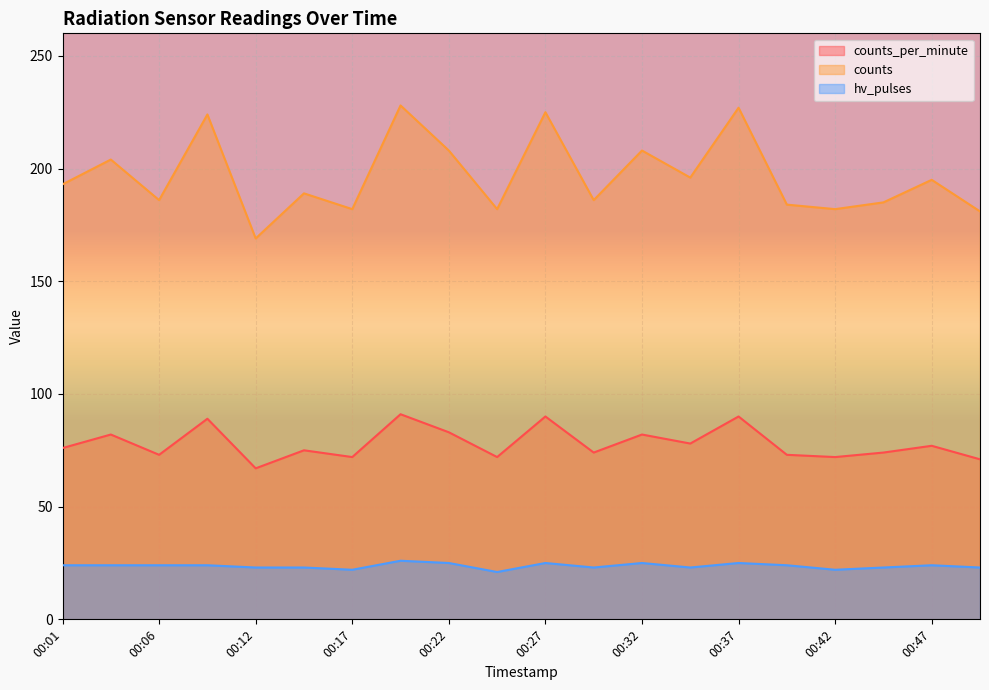

Where is counts nearest to the value 198?

00:34